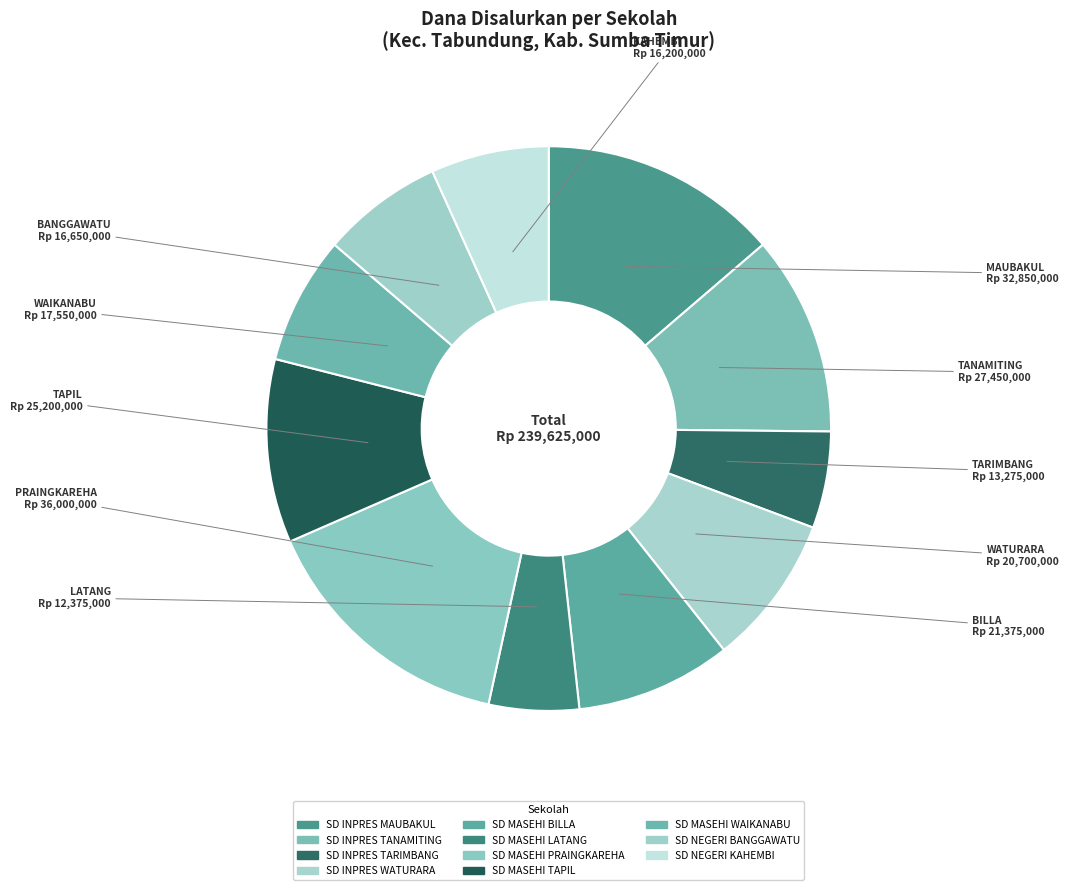

To the nearest percent, what percentage of the pie is SD INPRES TARIMBANG?

6%